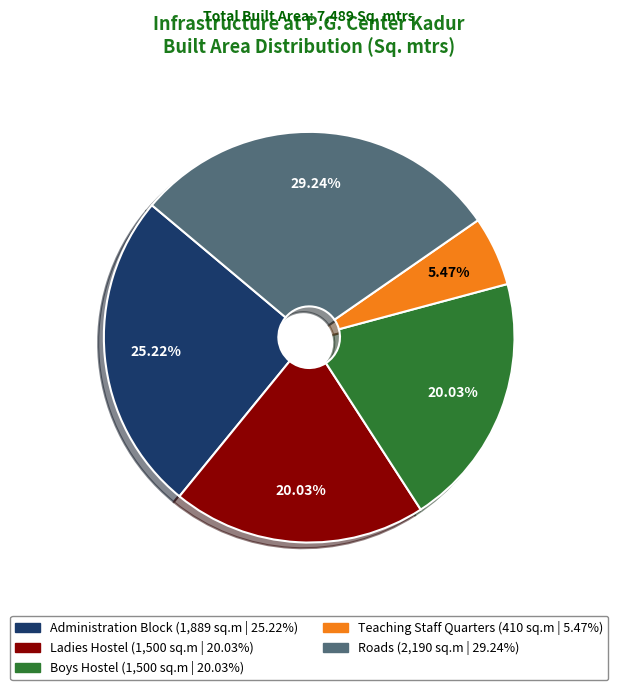

Which category has the biggest portion of the pie?

Roads